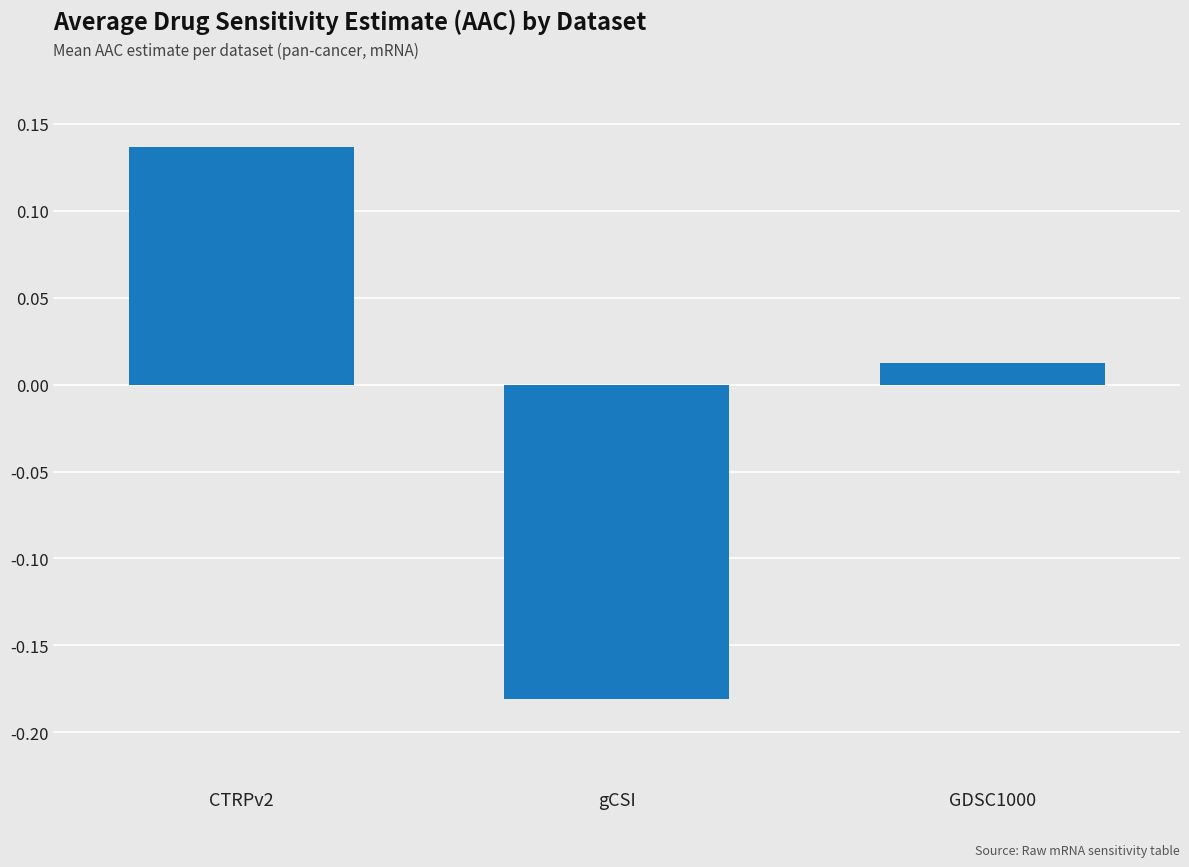

Is it true that the value at CTRPv2 is 0.2?

False